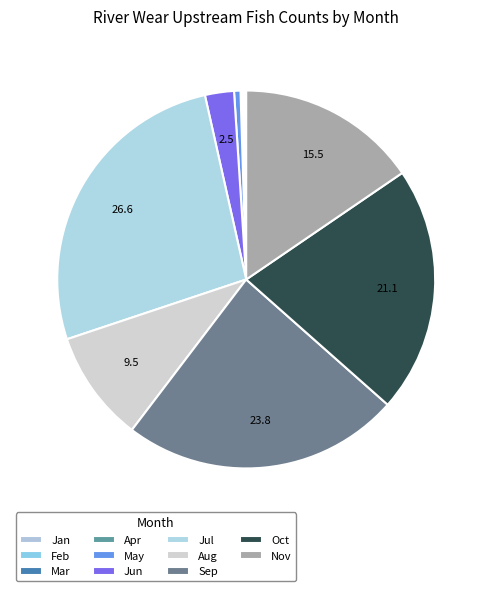

Is there a majority slice in this chart?

No